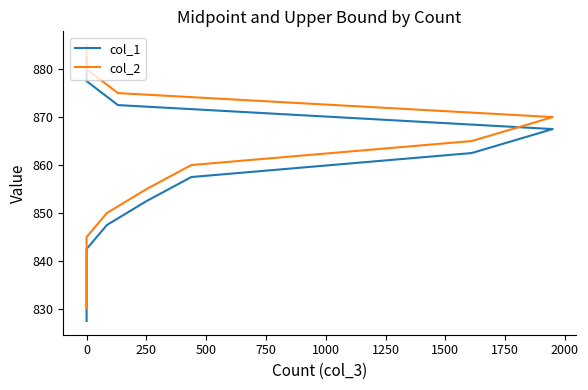

What is the label of the 3rd point from the right?

2000